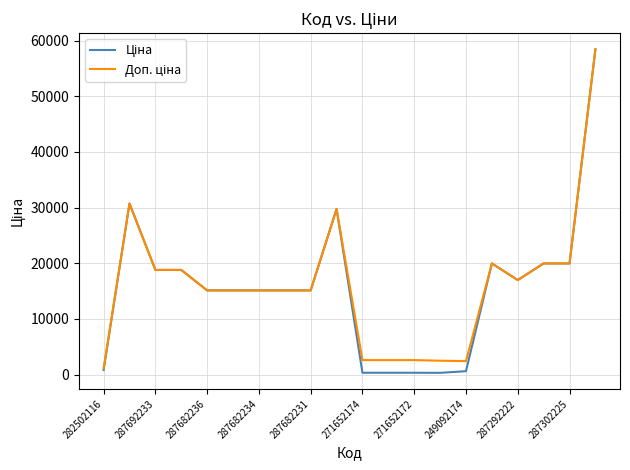

What is the maximum value shown in the chart?

58426.5